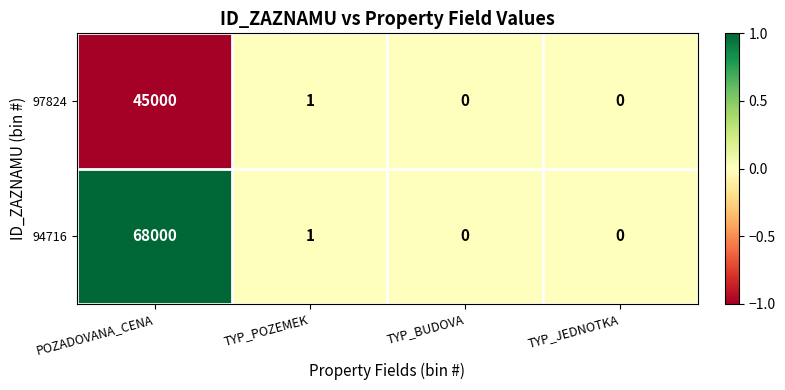

Reading right to left, extract all data points from this chart.

97824: 0	0	1	45000
94716: 0	0	1	68000